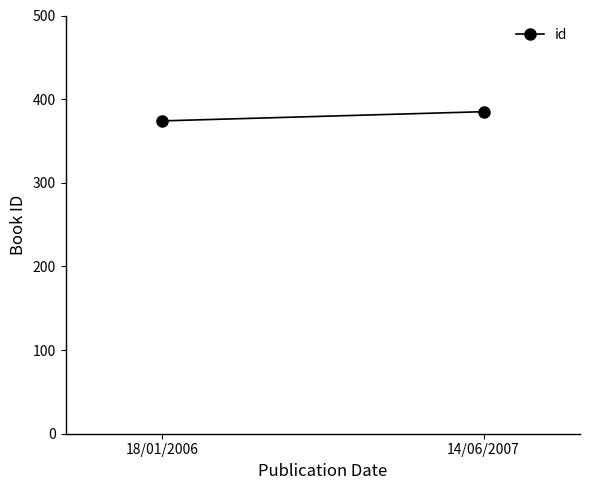

Which category has the lowest value across all series?

18/01/2006